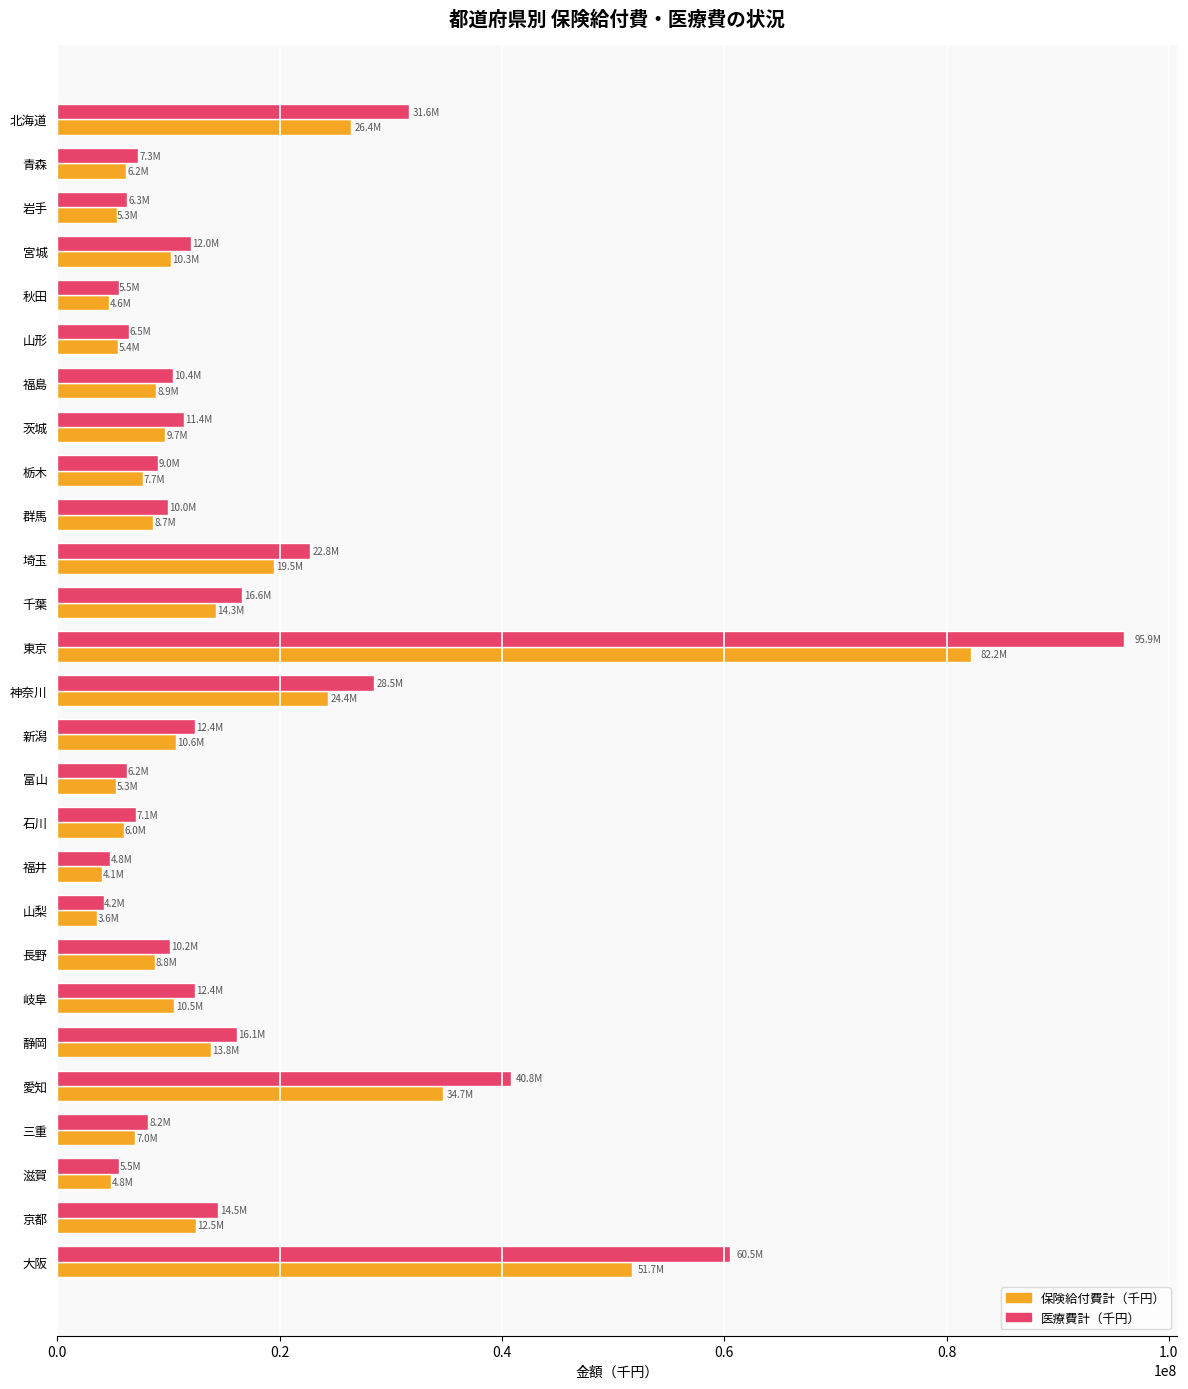

What is the smallest value displayed?

3562871.9